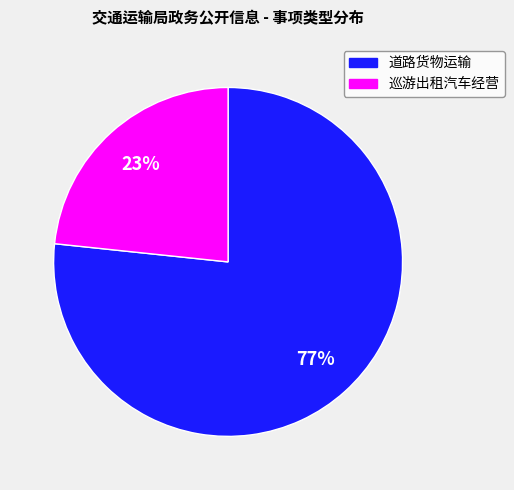

Does any single category account for the majority?

Yes